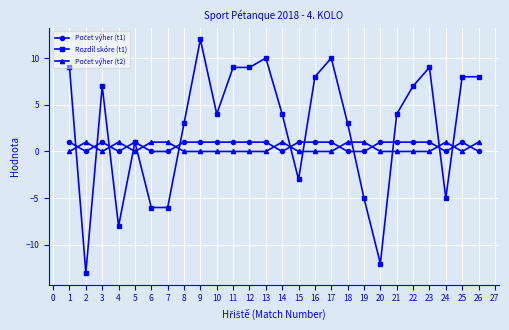

At which category is the sum across all series the highest?

9